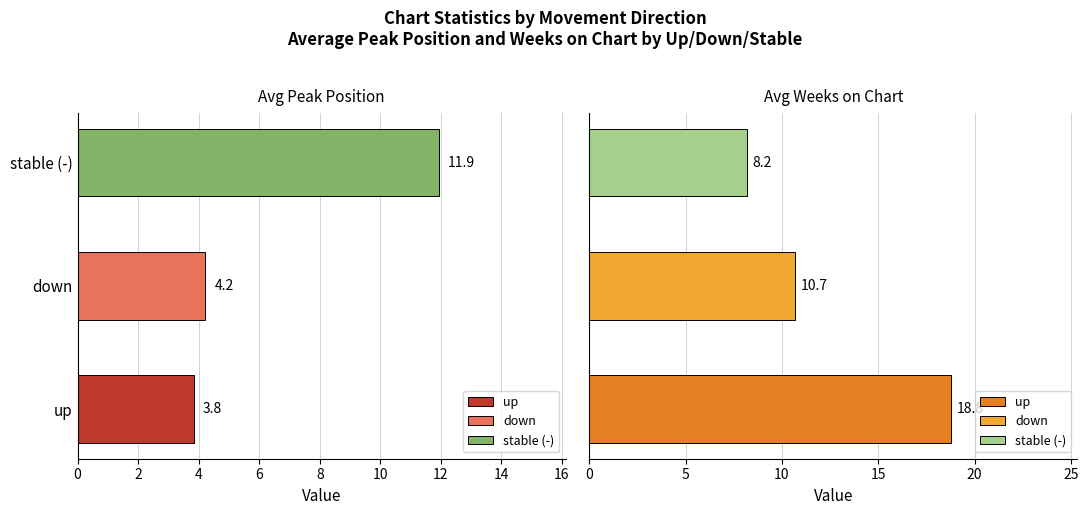

At which category does the chart reach its peak across all series?

up